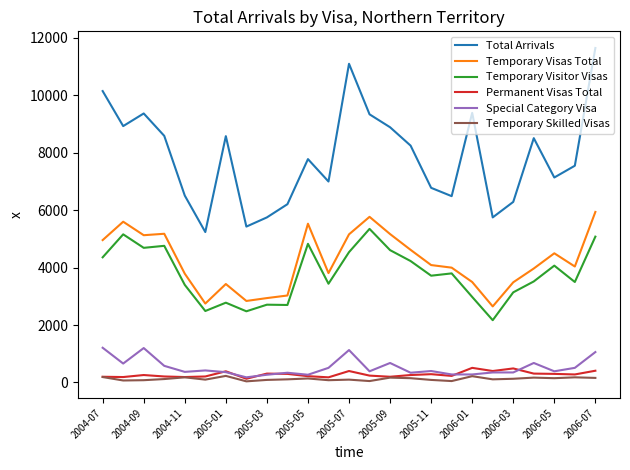

What is the difference between the maximum and second lowest values in the Permanent Visas Total series?

330